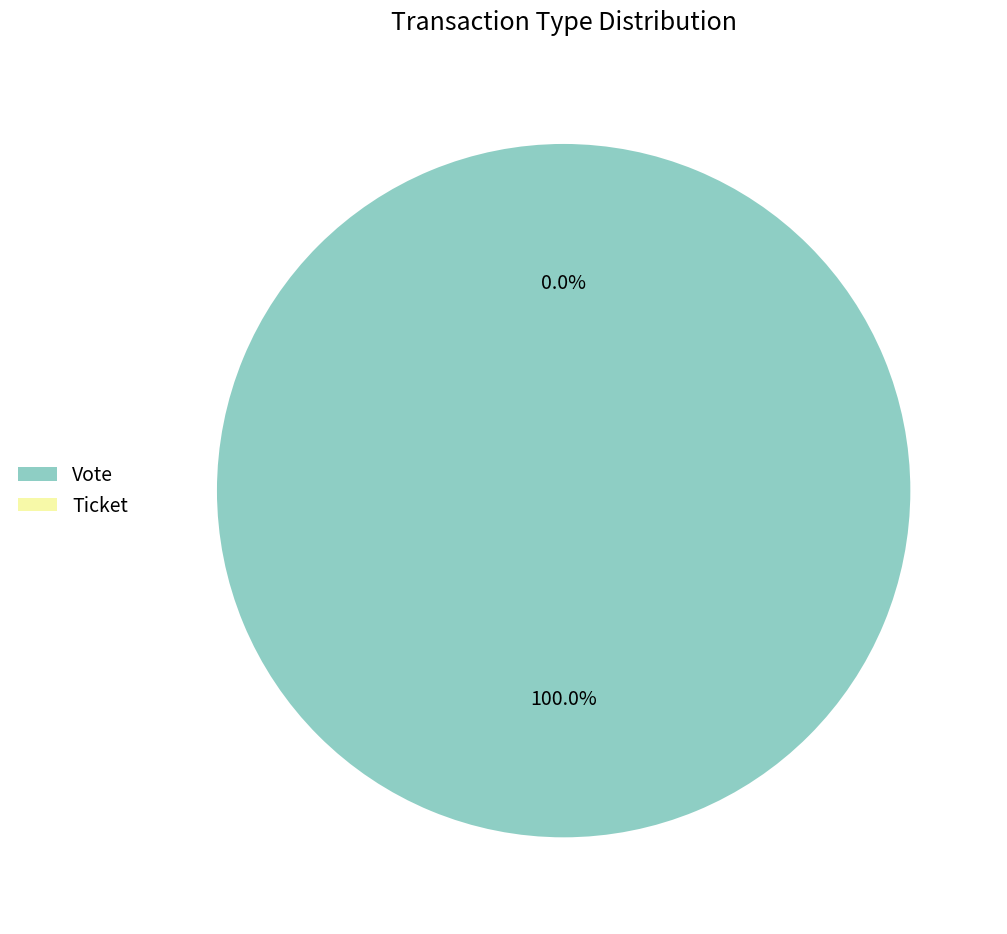

Combined, what portion of the pie is Ticket and Vote?

100.0%